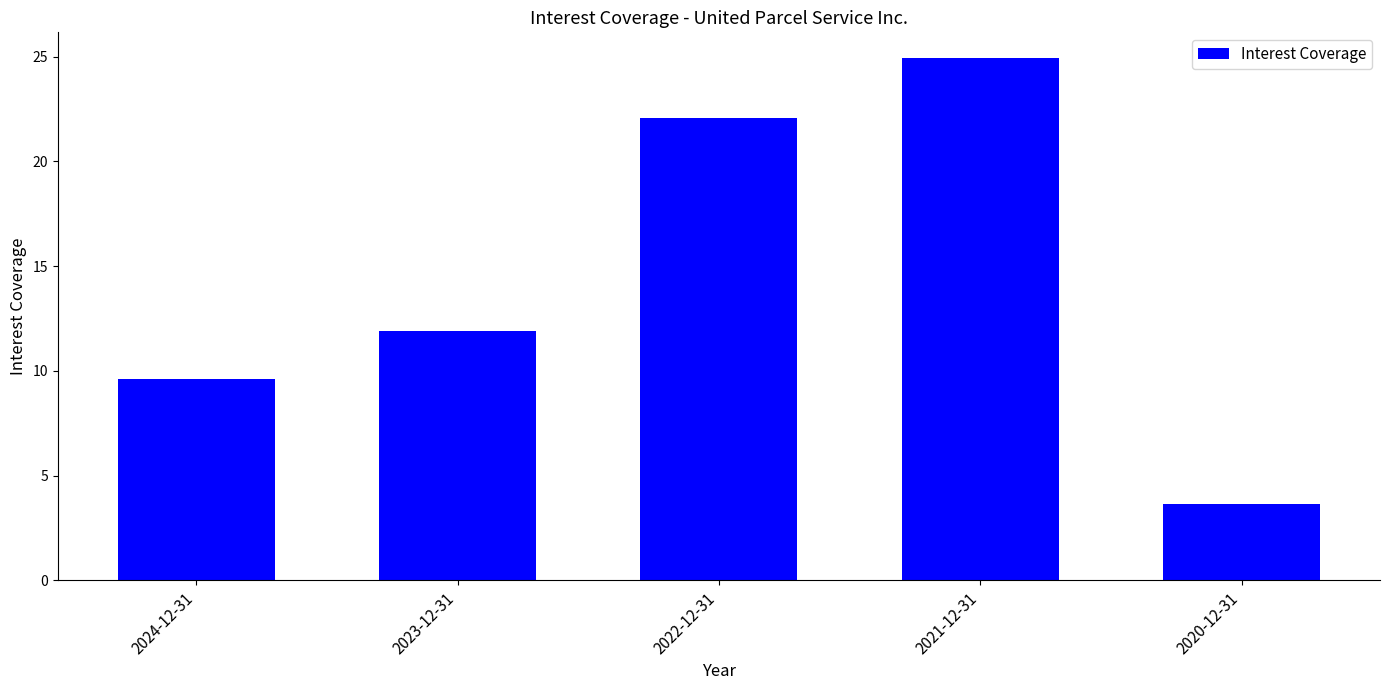

What is the value of the 1st bar from the left?

9.6